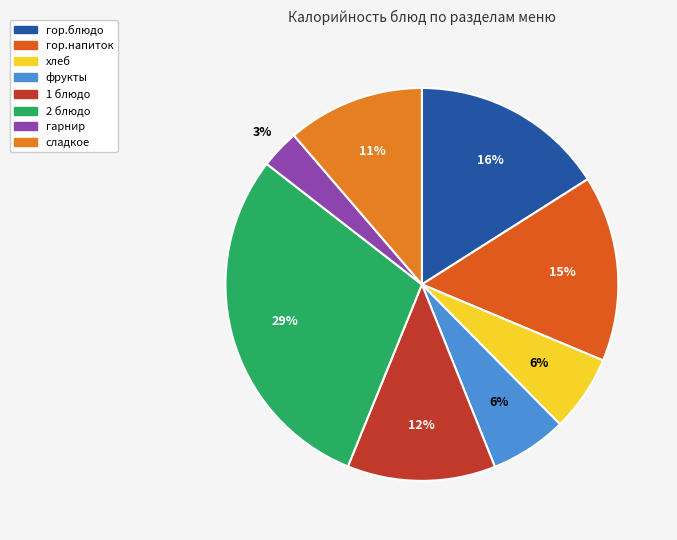

Is there any slice that represents more than half of the pie?

No